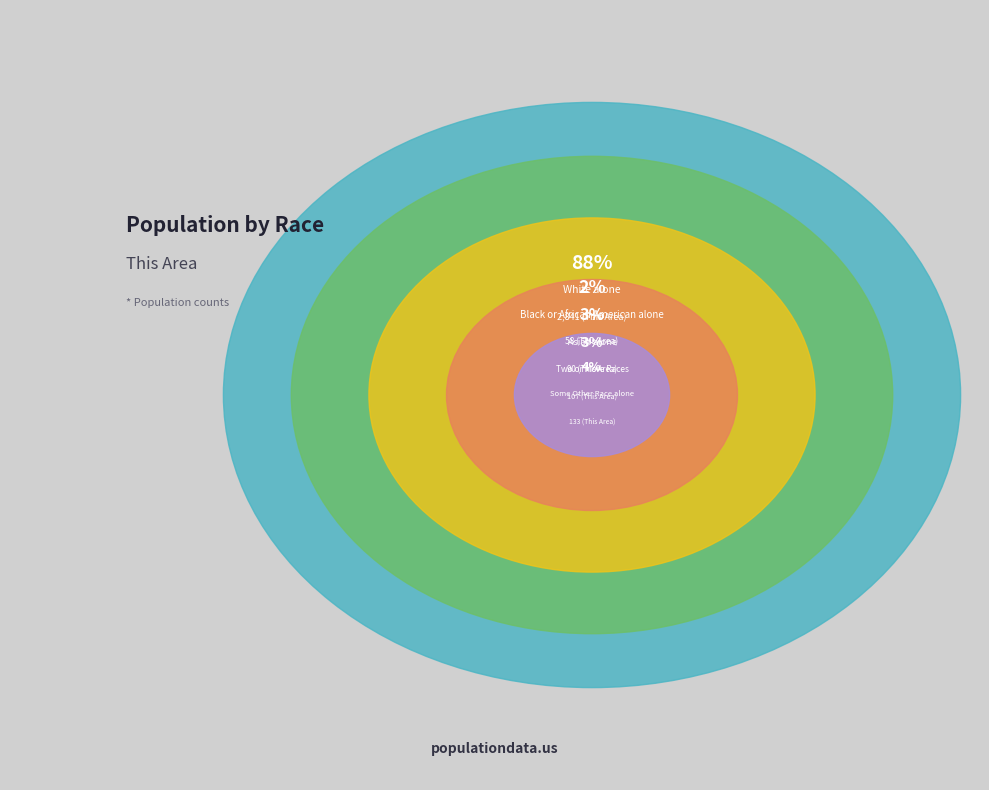

To the nearest percent, what is the difference between the Black or African American alone and Asian alone slice percentages?

1%